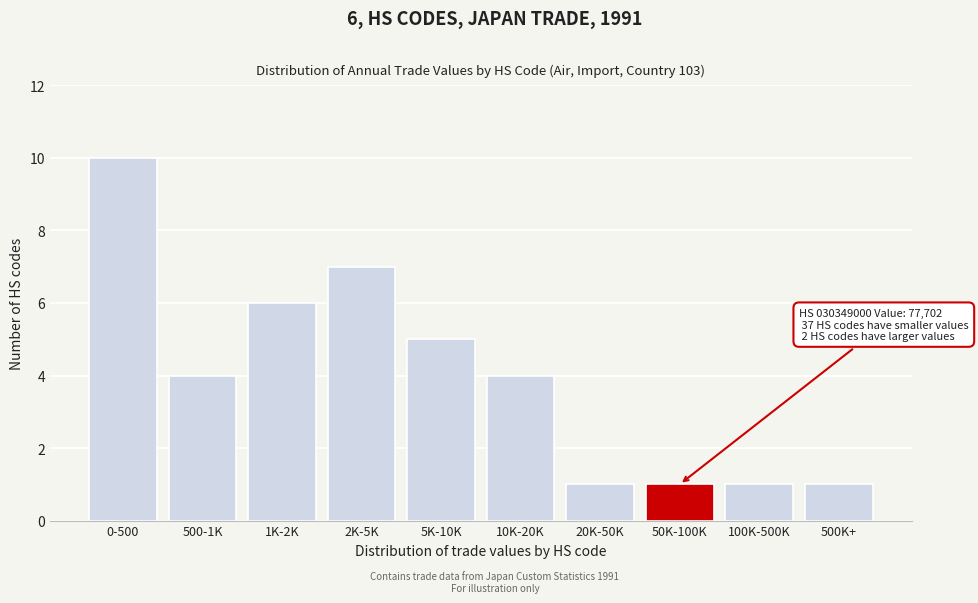

Reading left to right, list all the values displayed in this chart.

0-500=10	500-1K=4	1K-2K=6	2K-5K=7	5K-10K=5	10K-20K=4	20K-50K=1	50K-100K=1	100K-500K=1	500K+=1